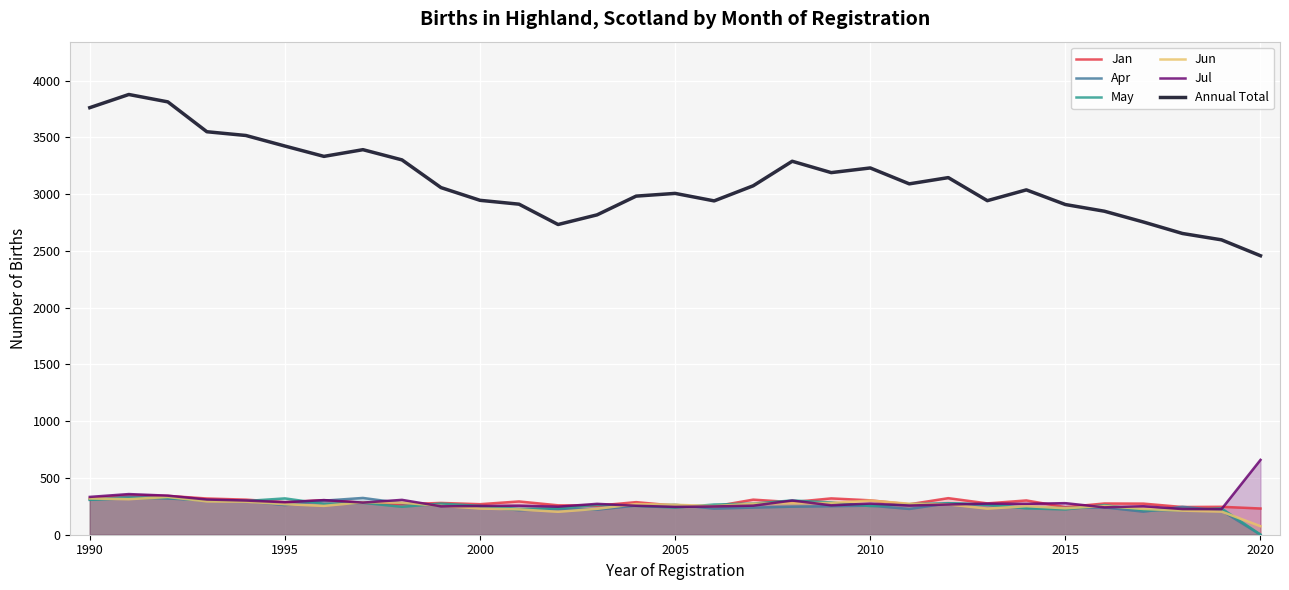

Which series has the widest spread of values?

Annual Total